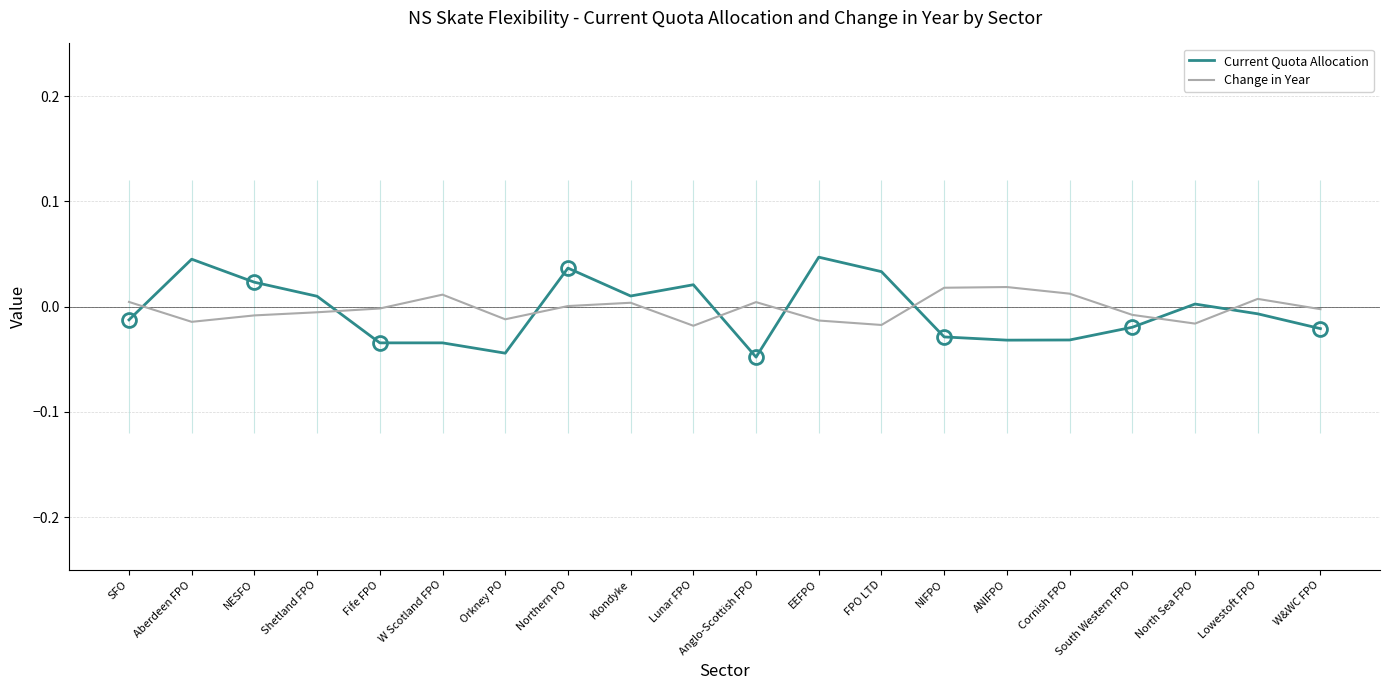

In Current Quota Allocation, how many points are higher than both neighbors (excluding endpoints)?

5